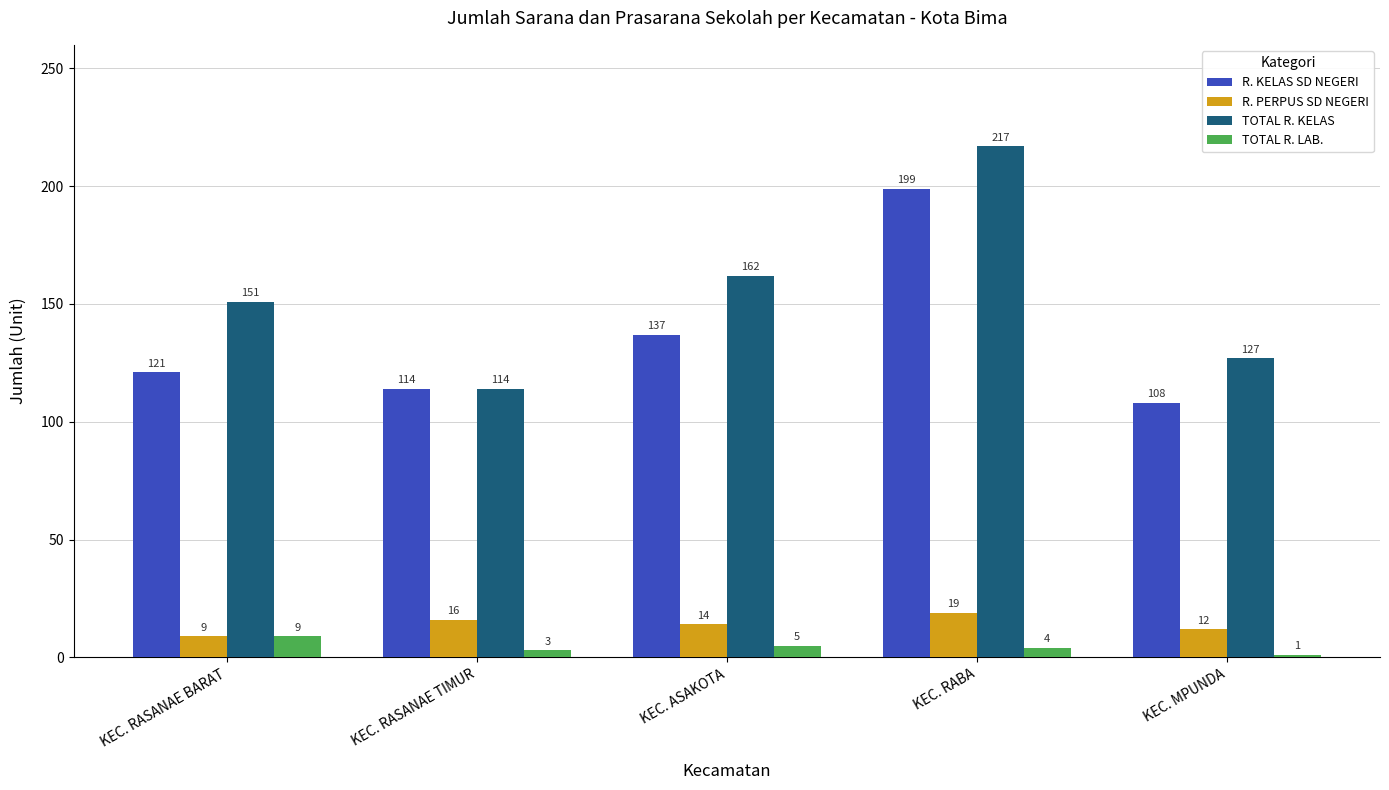

What is the minimum value for TOTAL R. LAB.?

1